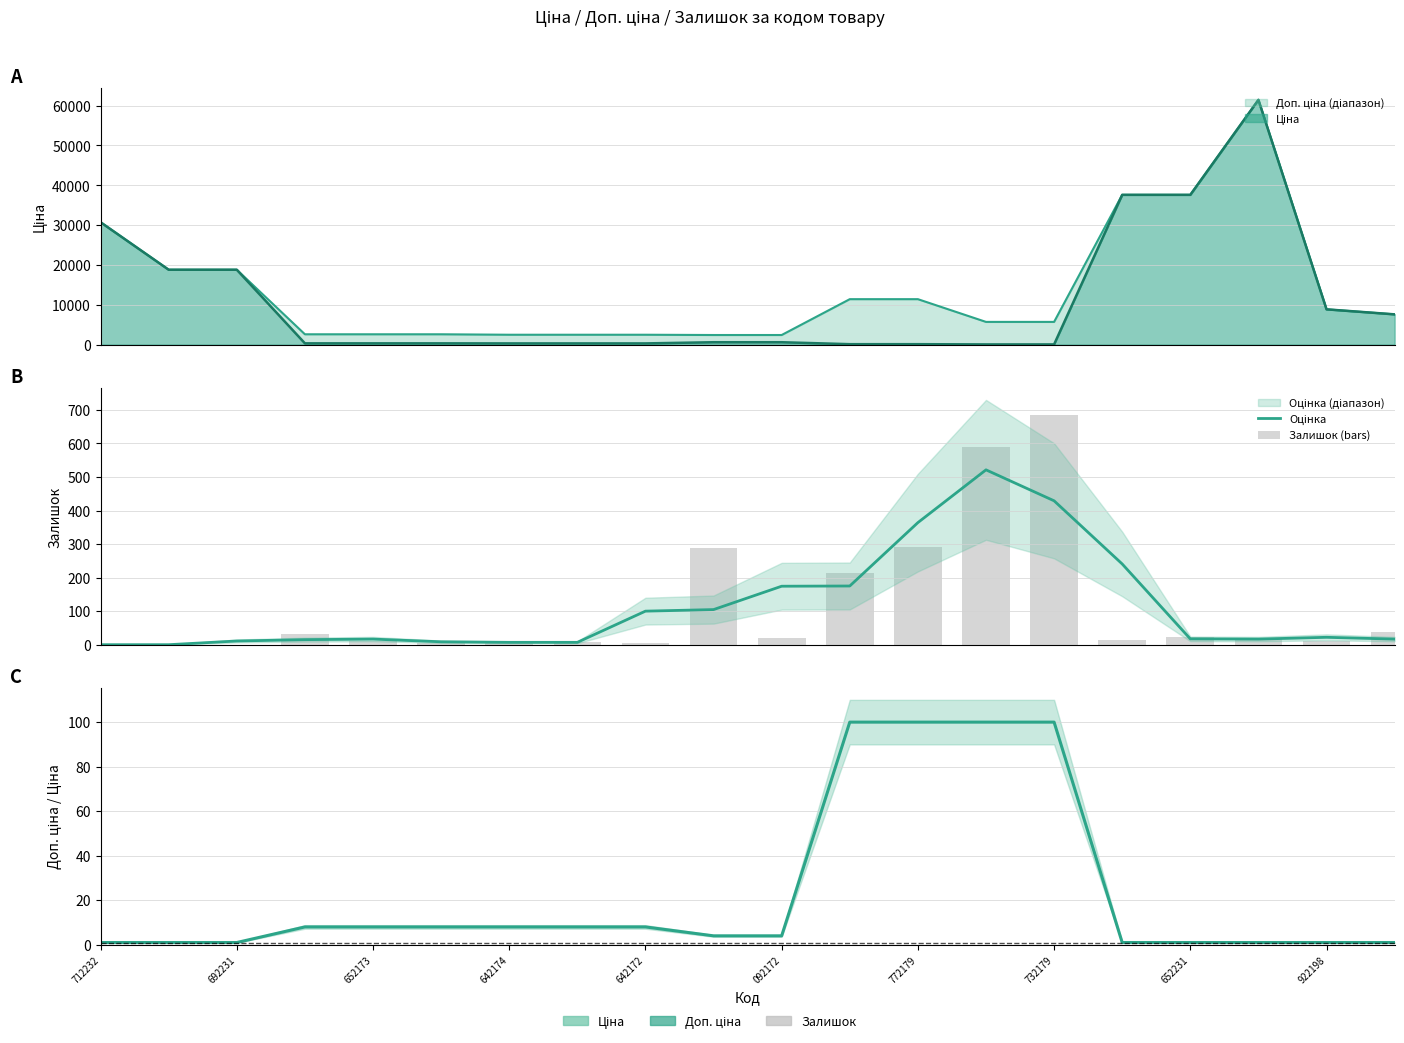

What is the sum of all Залишок (bars) values?

2260.0